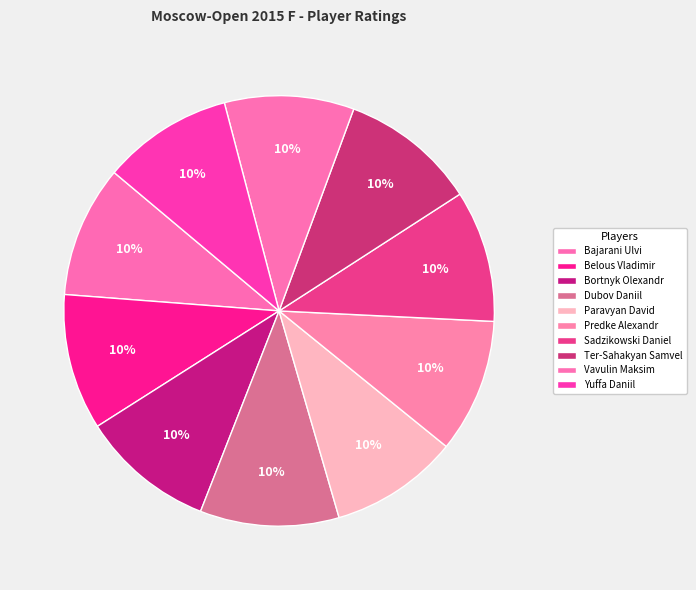

Combined, what portion of the pie is Paravyan David and Dubov Daniil?

20.1%